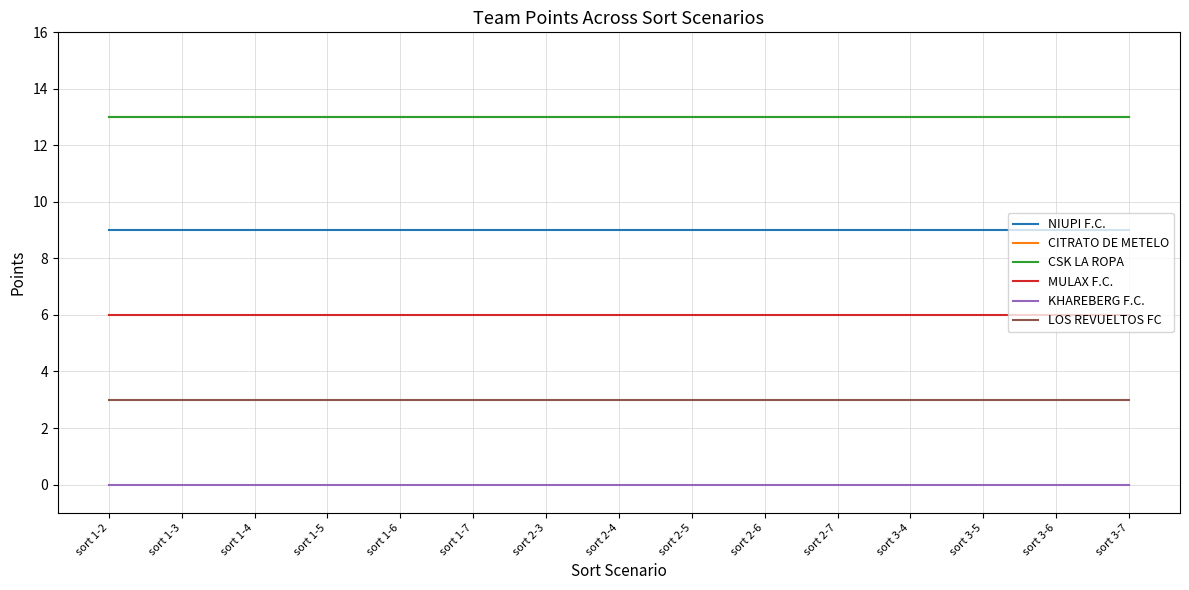

How many lines are shown in the chart?

6